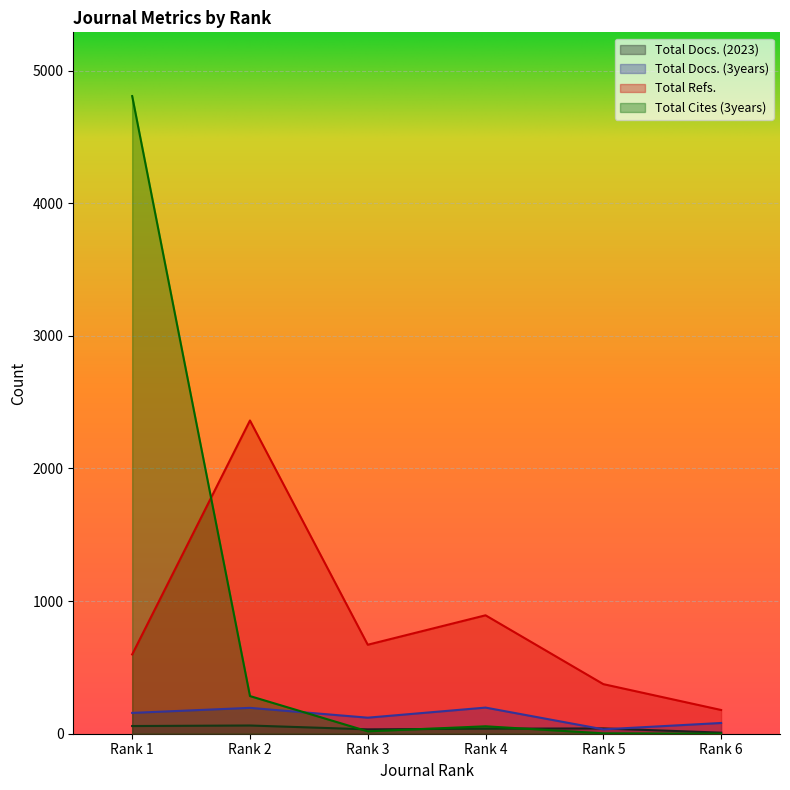

True or false: Total Docs. (3years) and Total Refs. intersect in this chart.

False